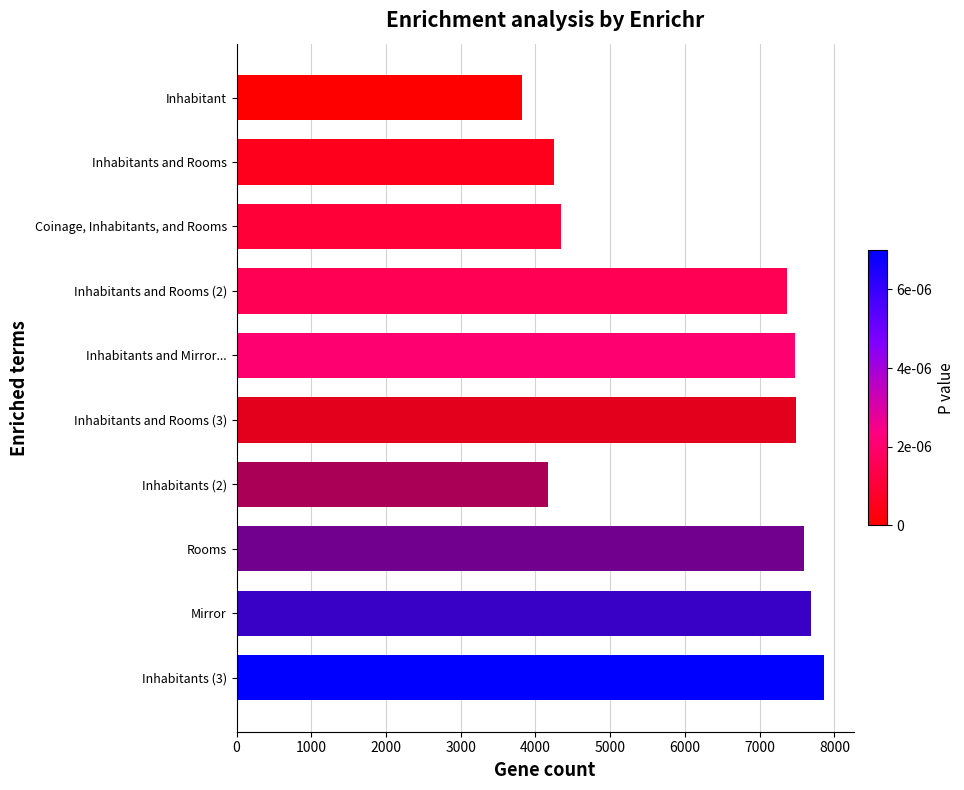

What is the sum of the values at Inhabitant and Inhabitants and Mirror...?

11286